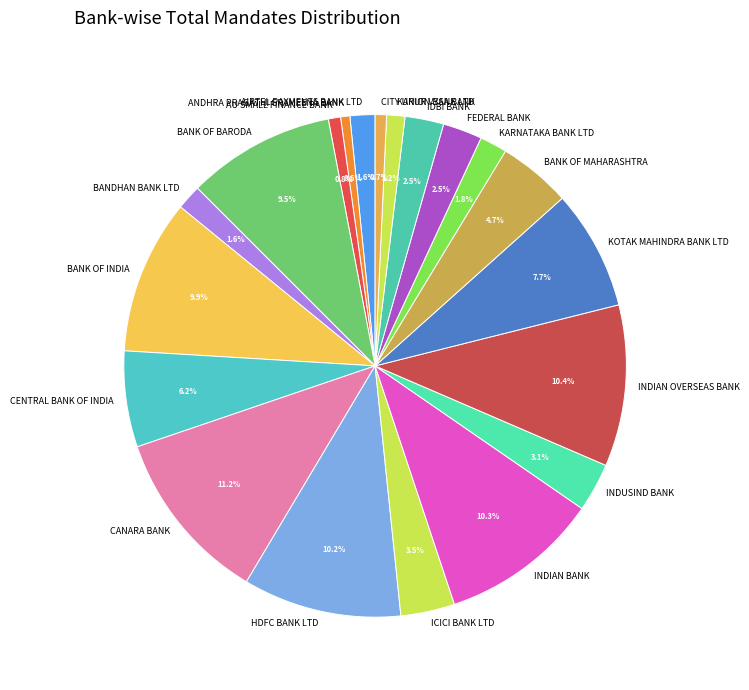

To the nearest percent, what is the average slice percentage?

5%